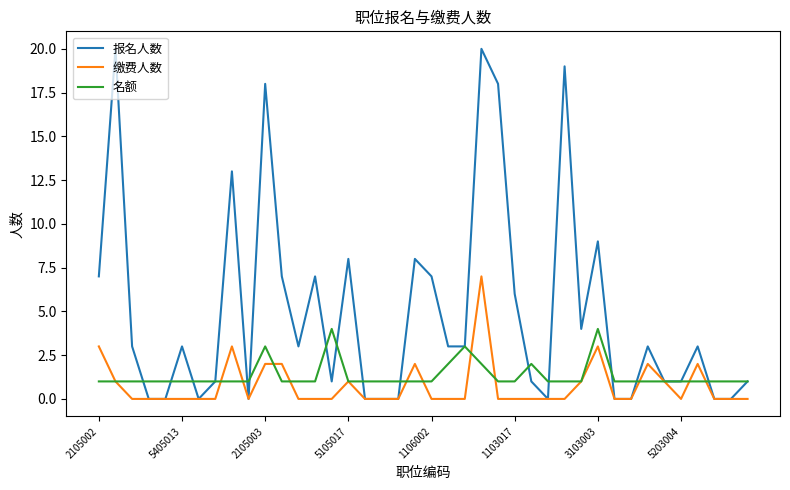

Rank the series by their maximum value, from highest to lowest.

报名人数, 缴费人数, 名额